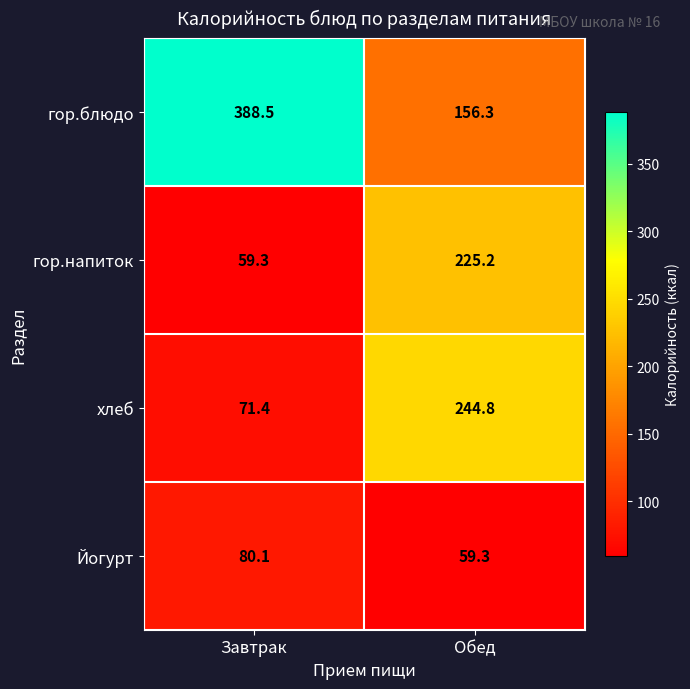

The Йогурт series shows 134.2 at Завтрак. True or false?

False